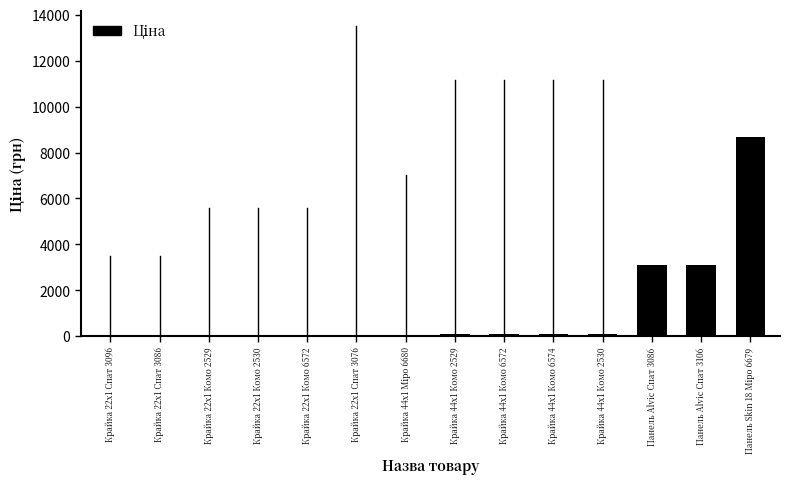

What is the sum of all values?

15631.2